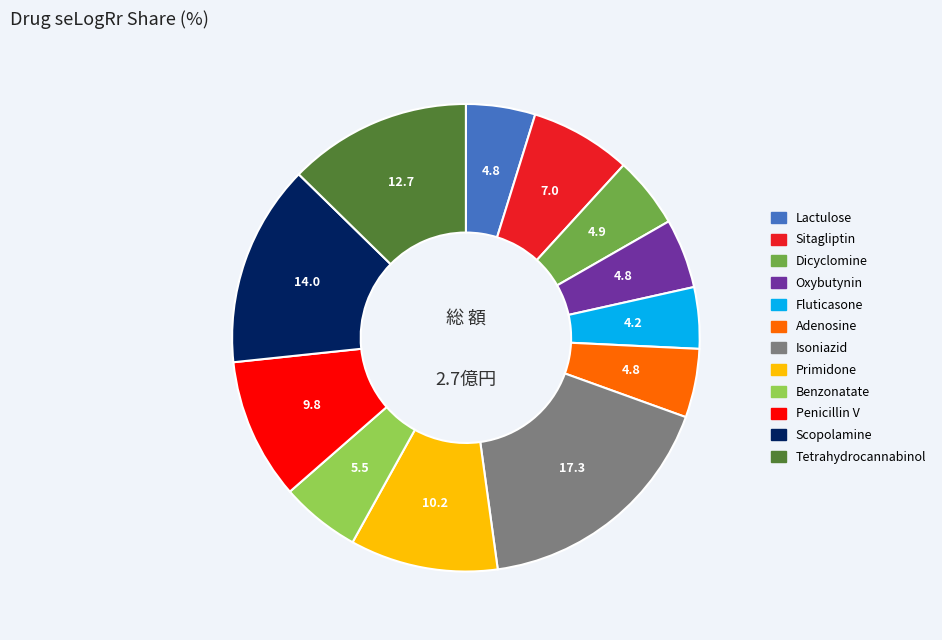

Do Scopolamine and Sitagliptin together represent more than half of the pie?

No